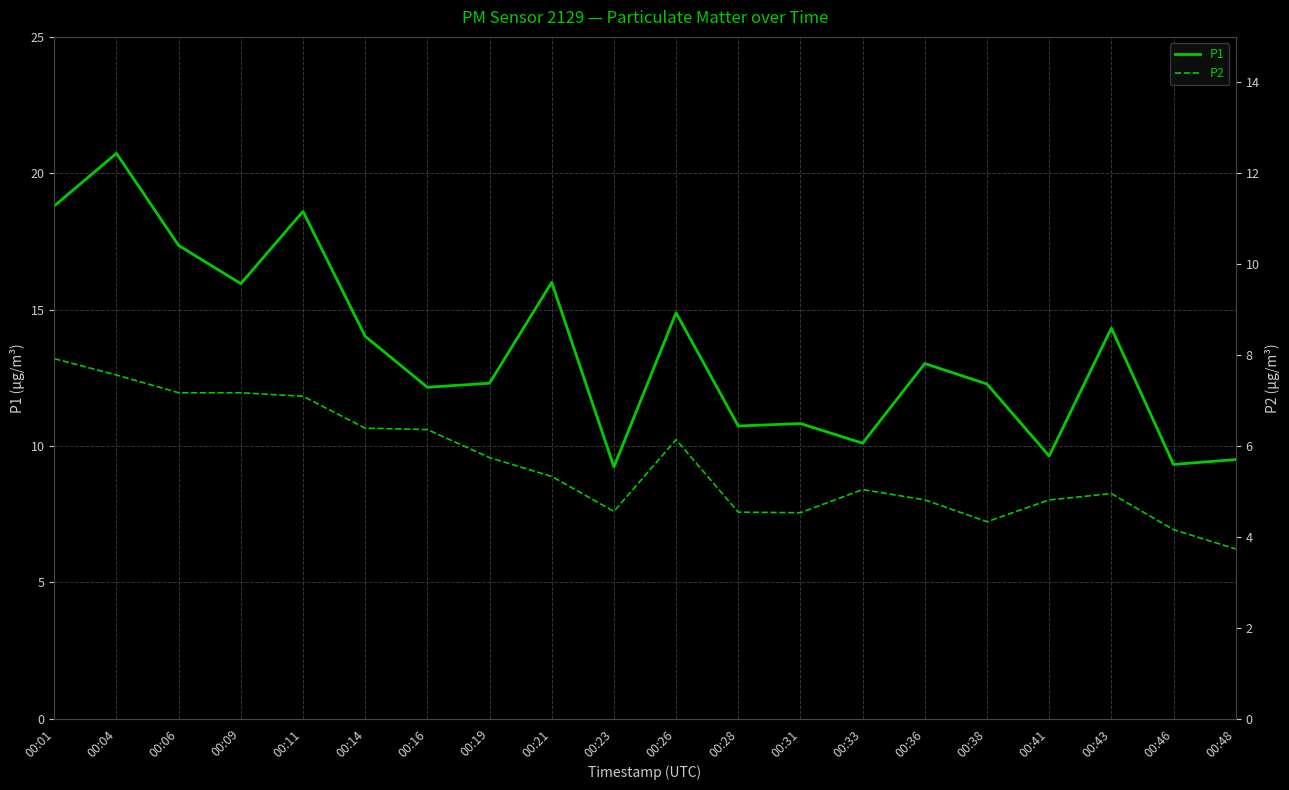

Reading right to left, transcribe all the data shown in this chart.

P1: 00:48=9.5	00:46=9.3	00:43=14.3	00:41=9.6	00:38=12.3	00:36=13.0	00:33=10.1	00:31=10.8	00:28=10.7	00:26=14.9	00:23=9.2	00:21=16.0	00:19=12.3	00:16=12.2	00:14=14.0	00:11=18.6	00:09=15.9	00:06=17.4	00:04=20.7	00:01=18.8
P2: 00:48=6.2	00:46=6.9	00:43=8.2	00:41=8.0	00:38=7.2	00:36=8.0	00:33=8.4	00:31=7.5	00:28=7.6	00:26=10.2	00:23=7.6	00:21=8.9	00:19=9.6	00:16=10.6	00:14=10.7	00:11=11.8	00:09=11.9	00:06=11.9	00:04=12.6	00:01=13.2